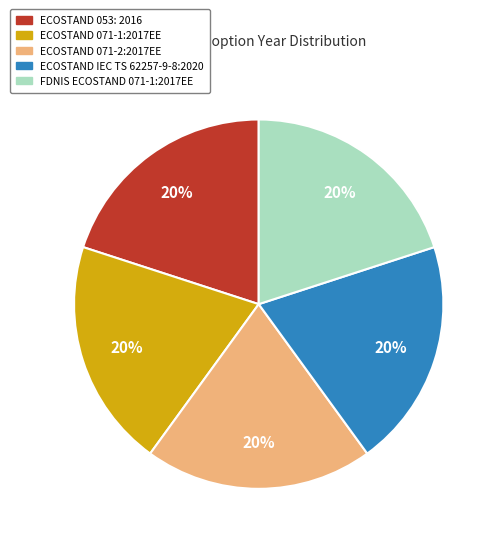

The ECOSTAND IEC TS 62257-9-8:2020 slice represents 28% of the pie. True or false?

False